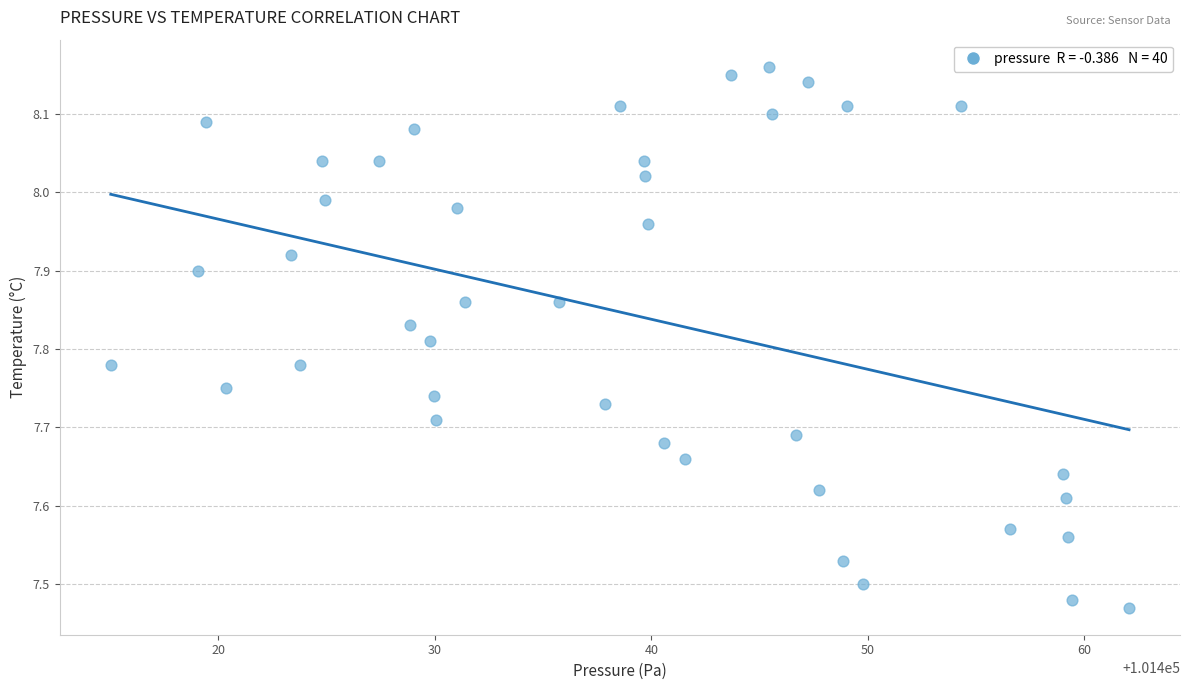

What is the range of Y values (max minus min)?

0.7